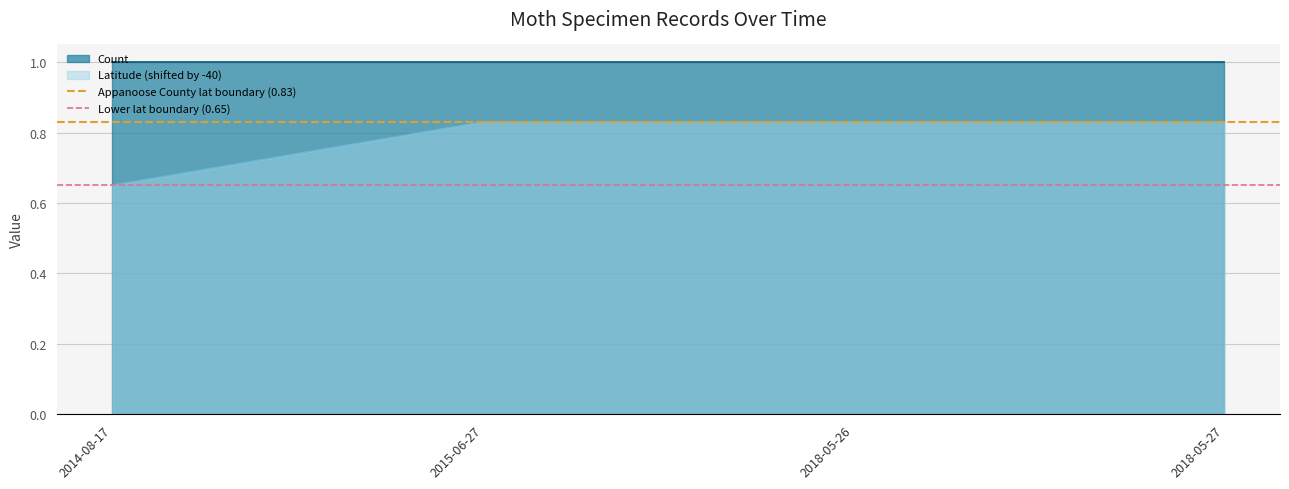

Count the Latitude (shifted by -40) values in the range 0 to 1.

4